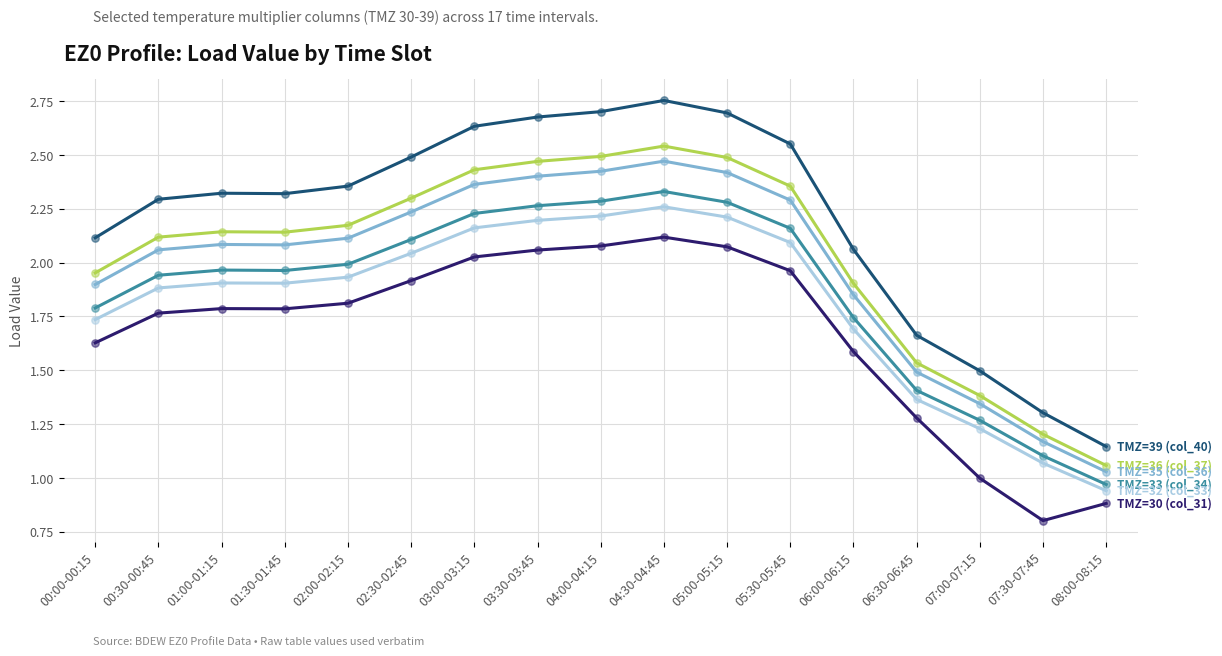

What is the difference between the highest and lowest values at 05:30-05:45?

0.6